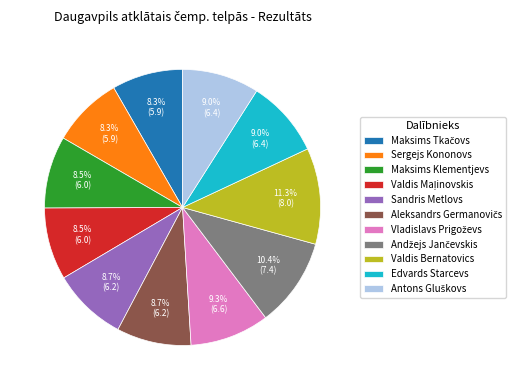

What percentage is NOT represented by Maksims Klementjevs?

91.5%